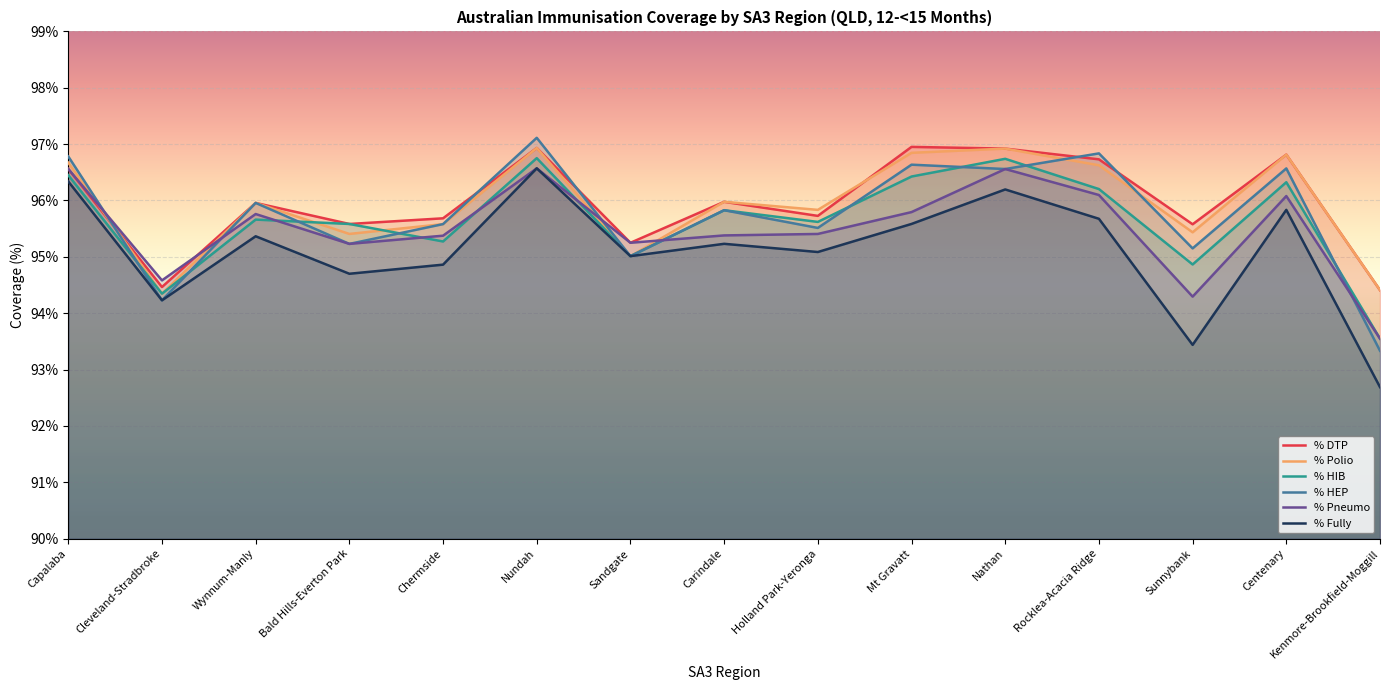

At which category is the sum across all series the highest?

Nundah